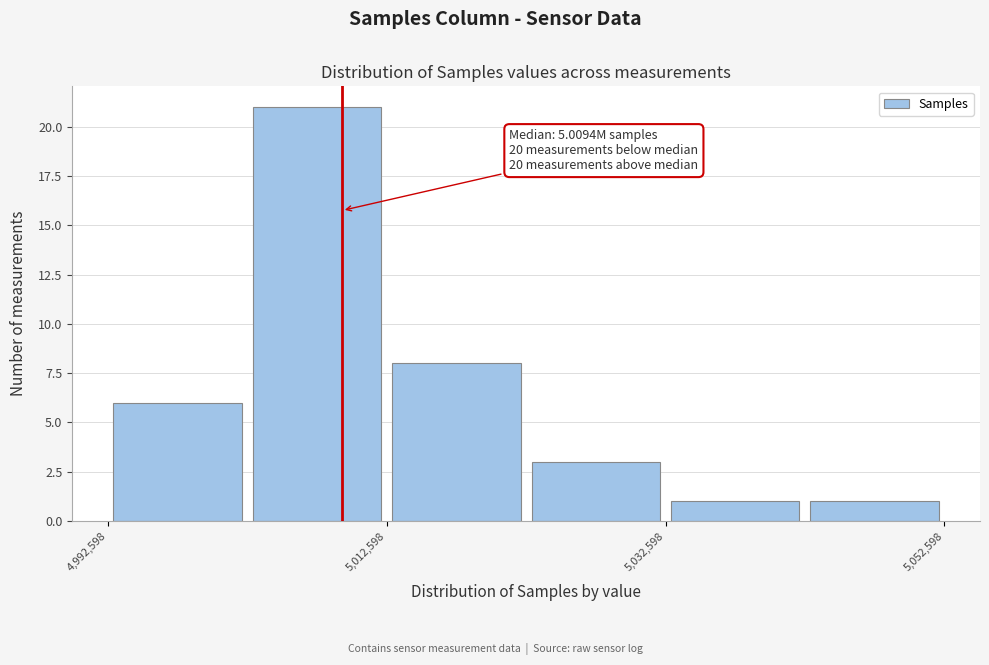

Over which range of the x-axis is the bar tallest?

5002000 to 5012000